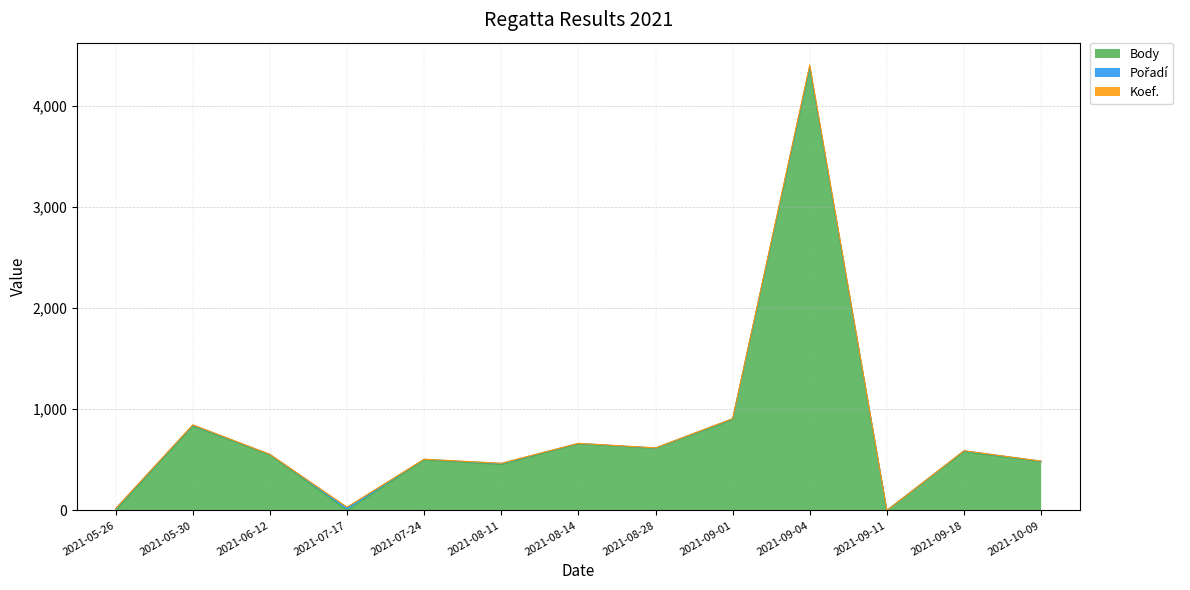

What is the greatest value displayed?

4371